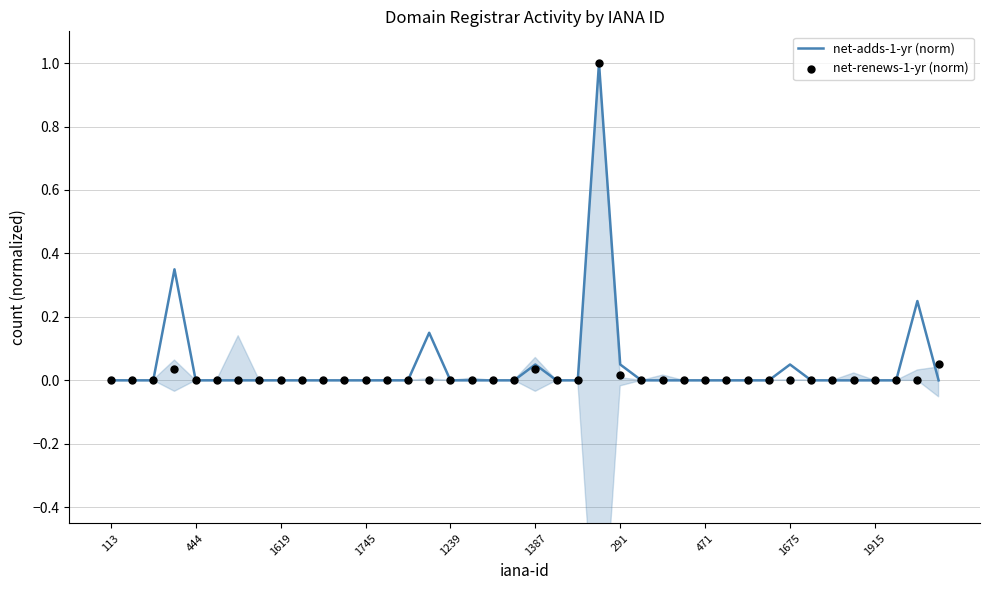

Which series contains the lowest Y value?

net-adds-1-yr (norm)